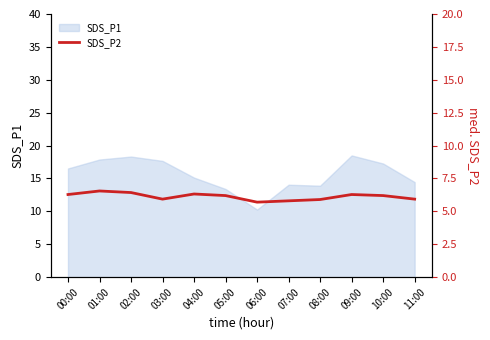

At which label is the value closest to 6?

03:00